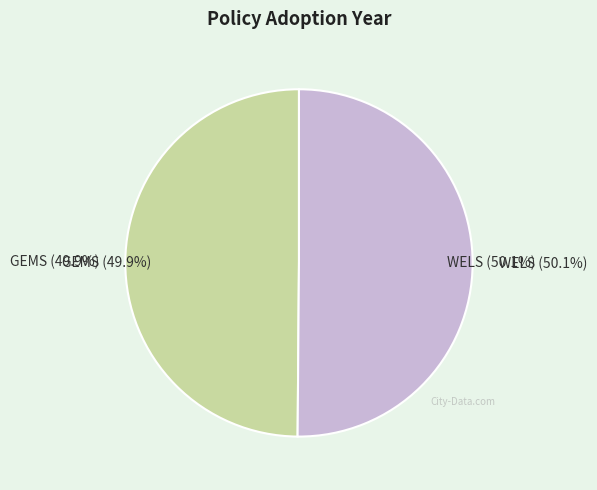

To the nearest percent, what is the average slice percentage?

50%